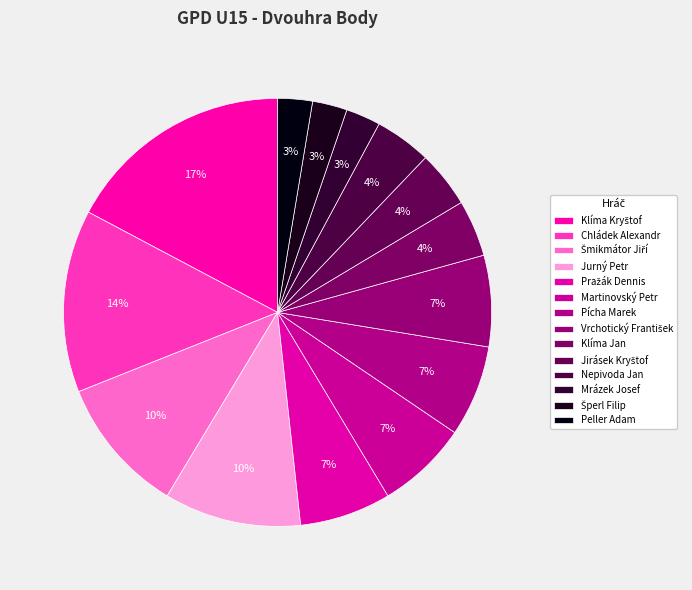

How much of the chart is everything except Vrchotický František?

93.1%